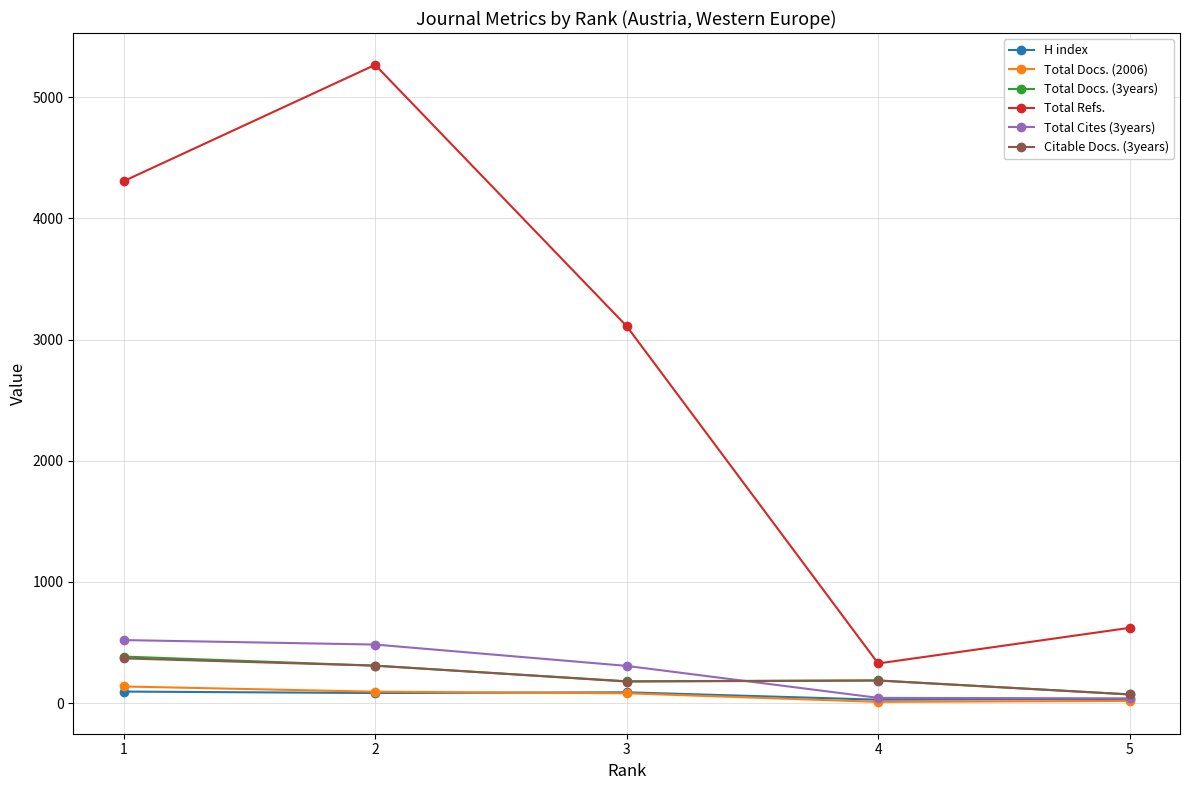

What is the value of the Total Refs. point at the 2nd from the left?

5267